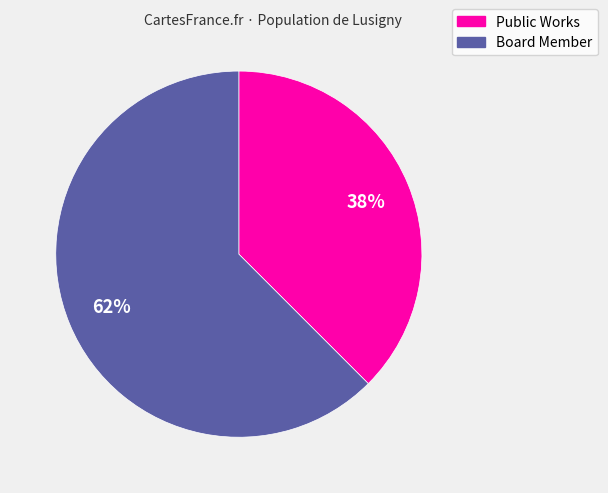

To the nearest percent, what is the combined percentage of Public Works and Board Member?

100%